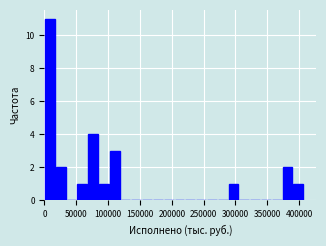

Read against the x-axis, roughly where is the centre of the tallest bar?

10000